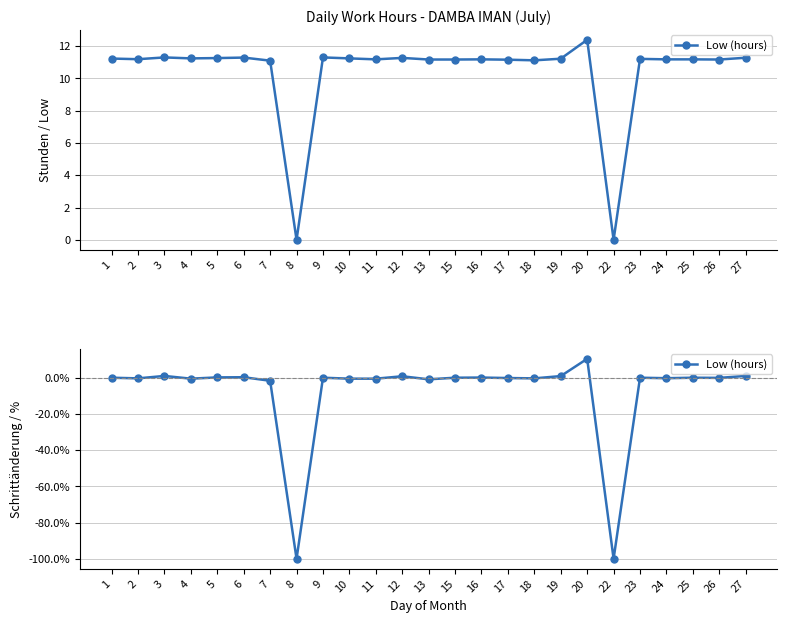

What is the sum of all values?

-190.8